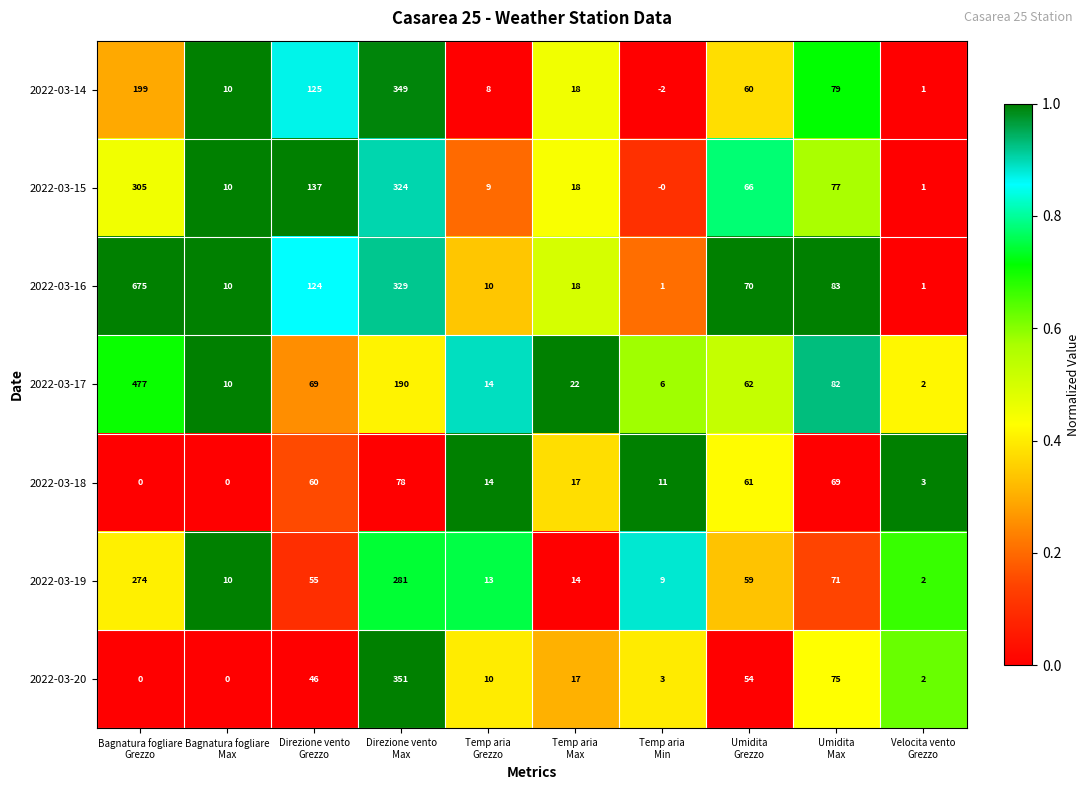

Count the number of categories in the chart.

10